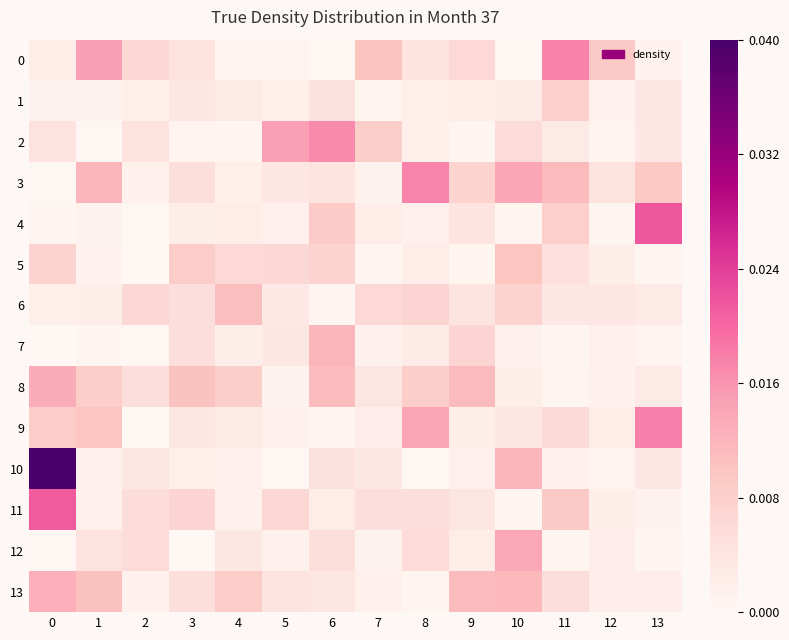

Count the number of categories in the chart.

14